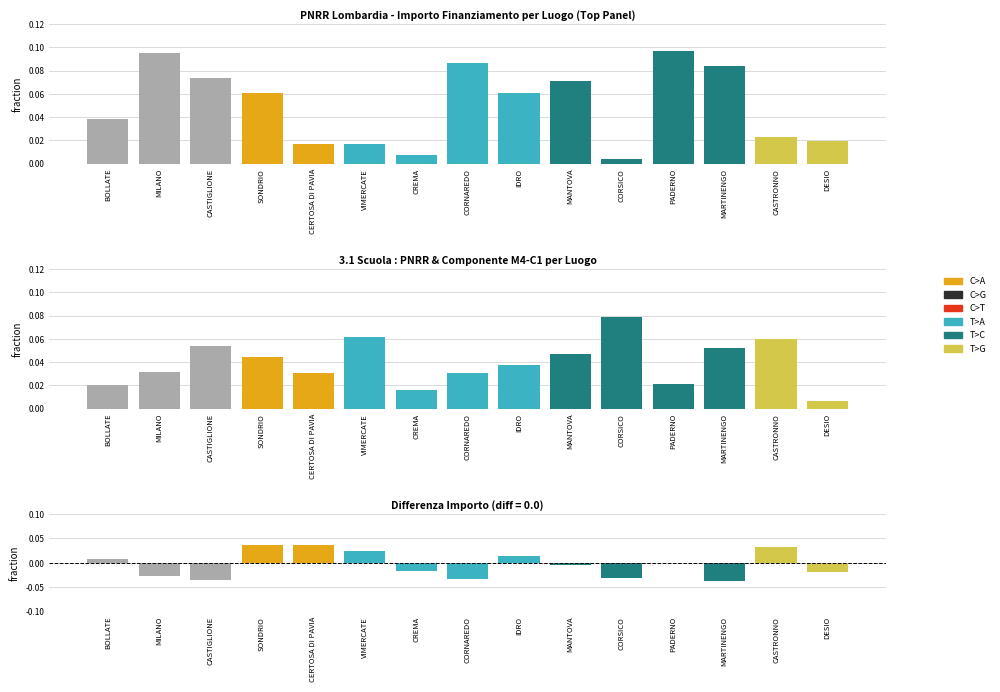

How many data points in Differenza are less than 0?

9